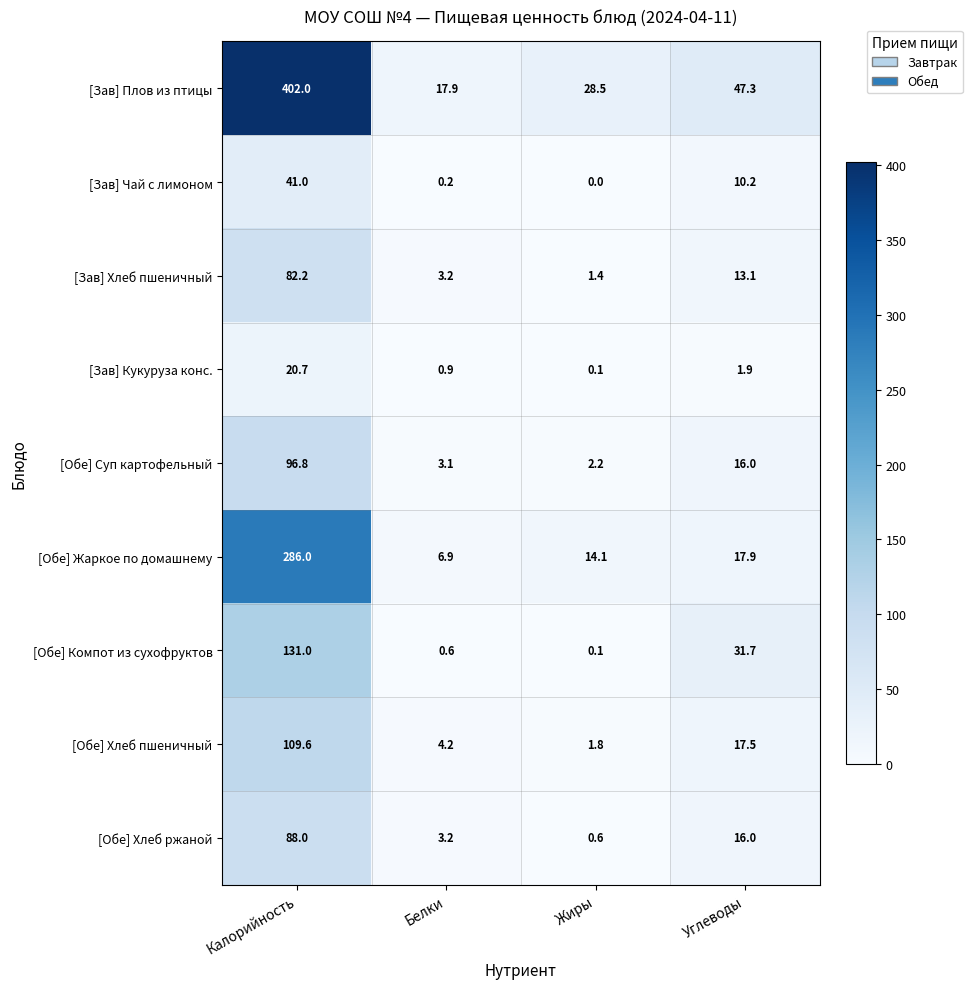

True or false: [Обе] Суп картофельный has a value of 3.9 at Жиры.

False